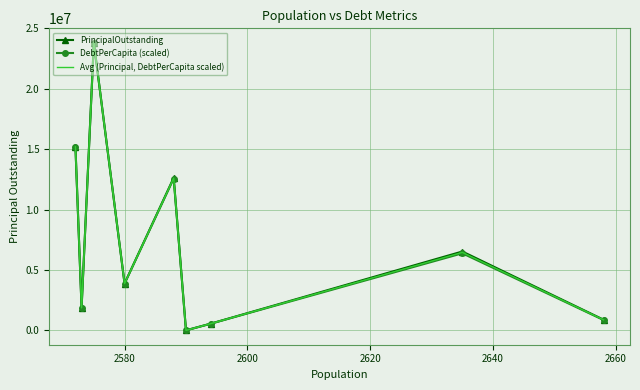

What is the greatest value displayed?

23820000.0